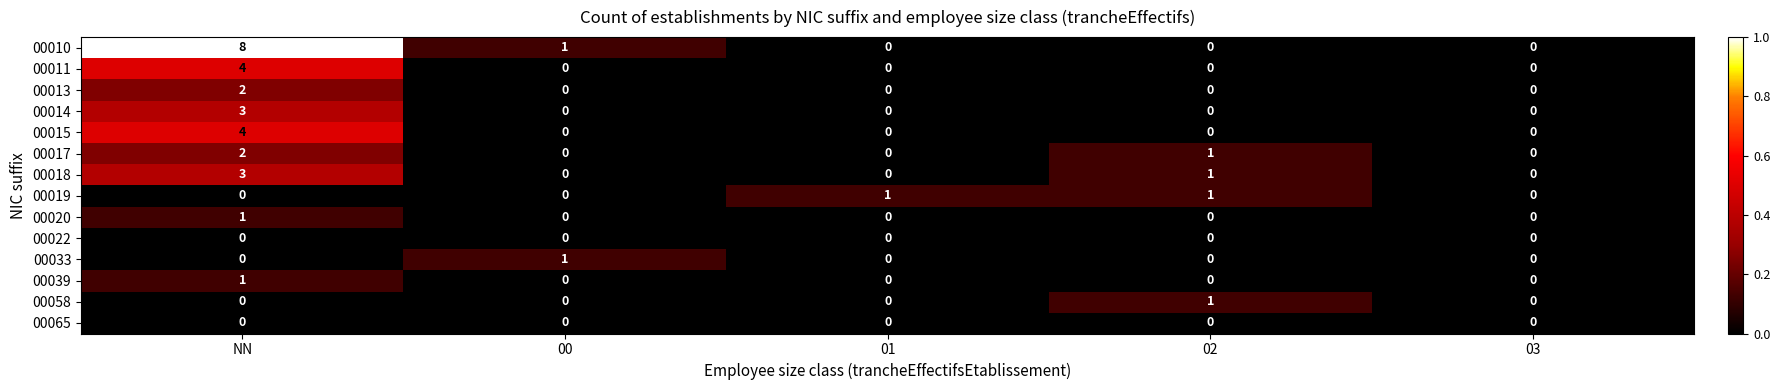

At which category does the chart reach its peak across all series?

NN